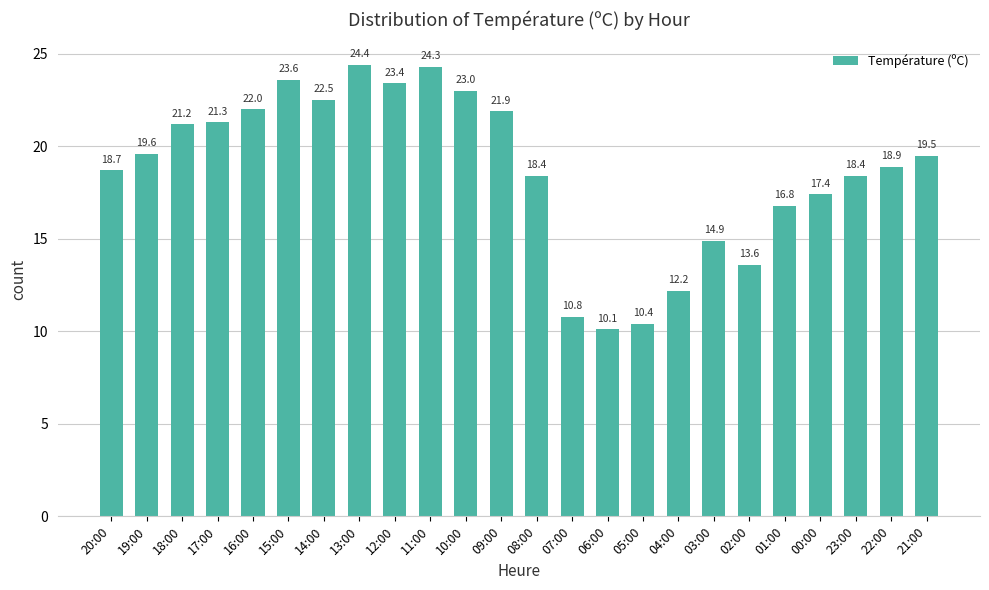

What is the label of the 2nd bar from the right?

22:00